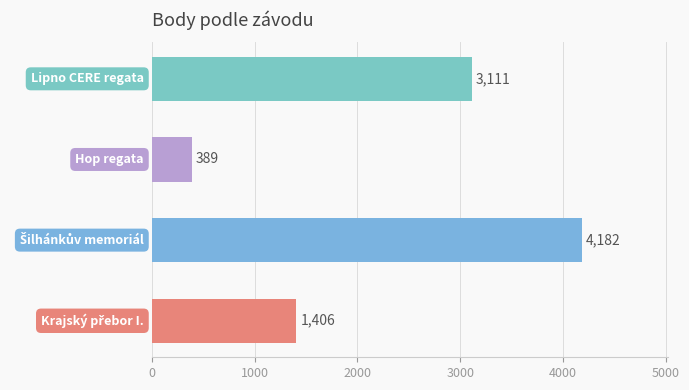

Count the values in the range 1406 to 4182.

3